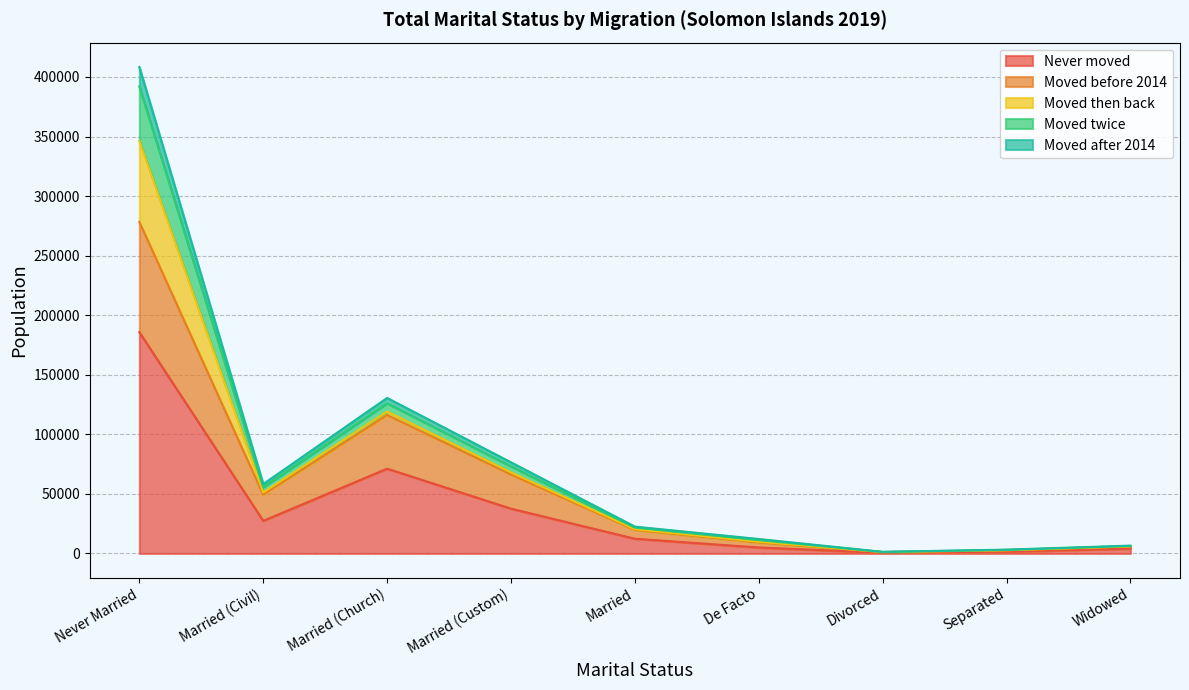

True or false: Never moved has a value of 42777 at Married (Civil).

False